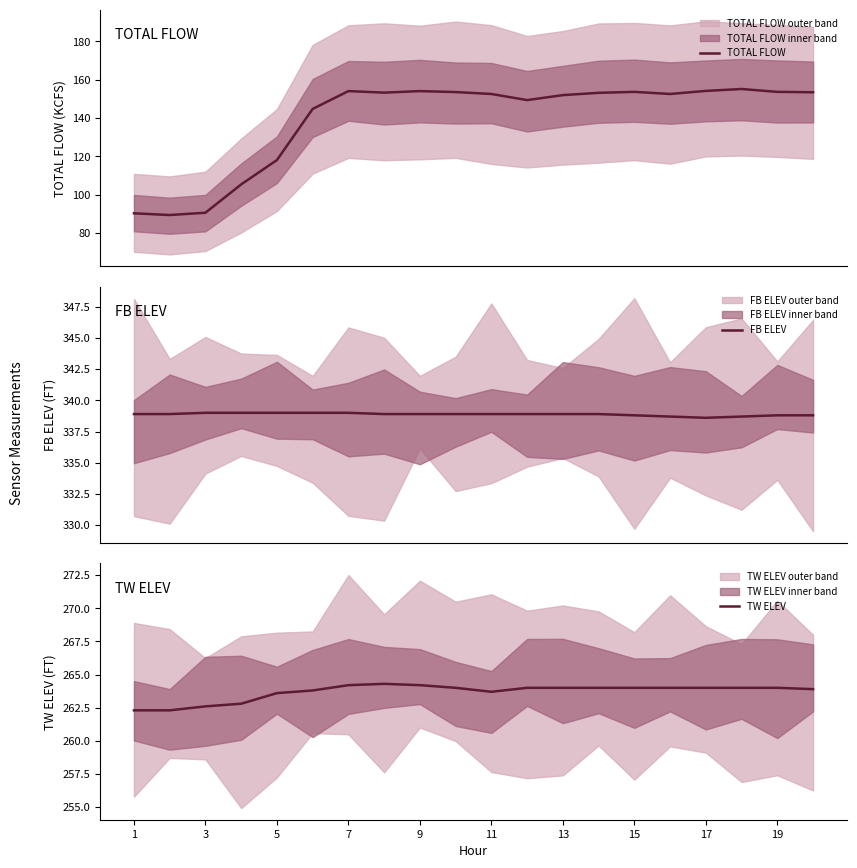

True or false: TOTAL FLOW and TW ELEV cross at least once.

False